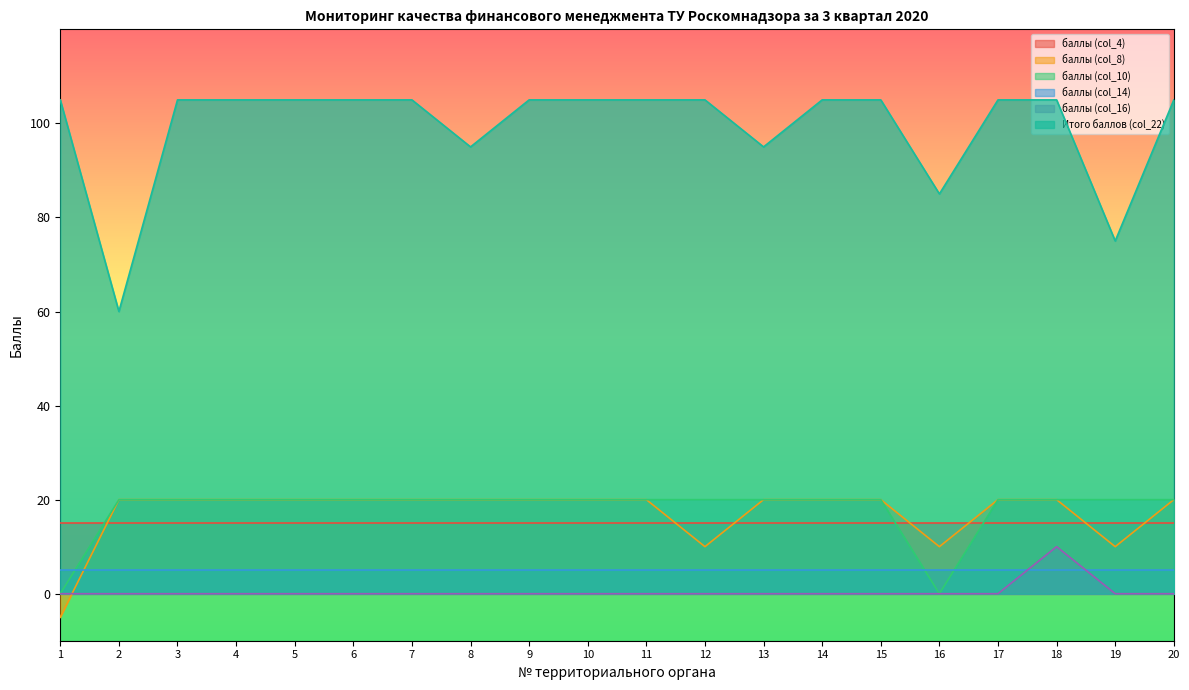

What is the maximum value shown in the chart?

105